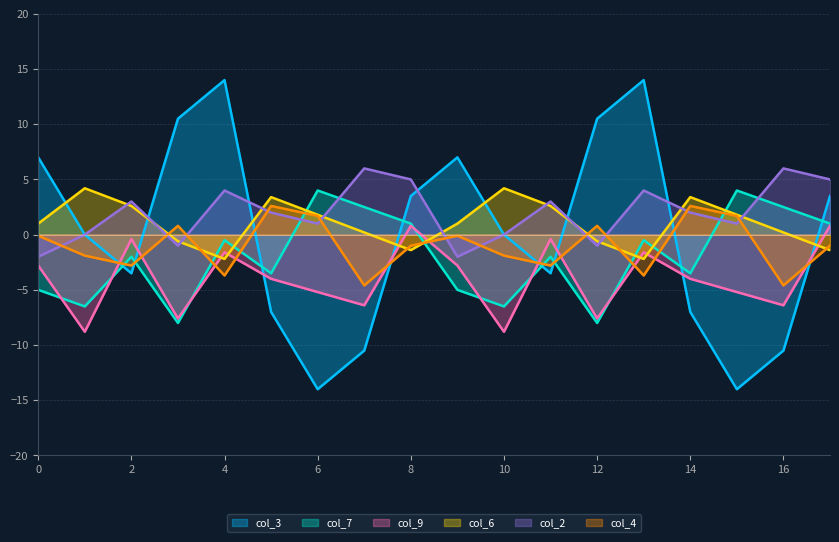

What is the difference between the maximum and minimum values in the col_9 series?

9.6